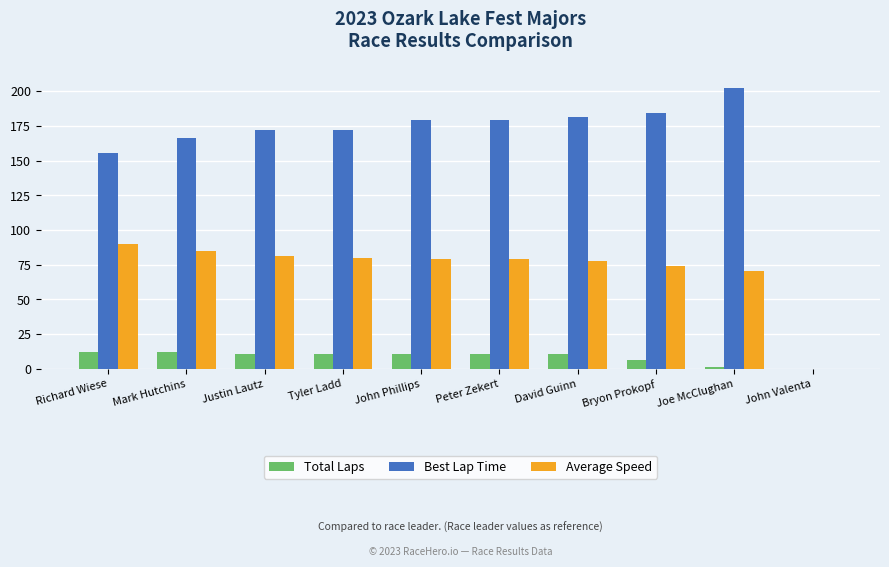

At which category does the chart reach its peak across all series?

Joe McClughan